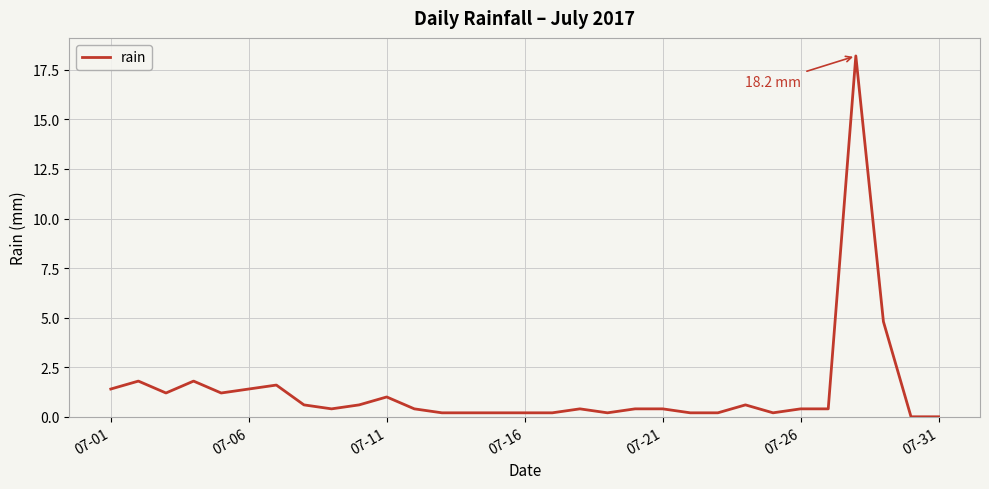

What is the difference between the maximum and minimum values?

18.2